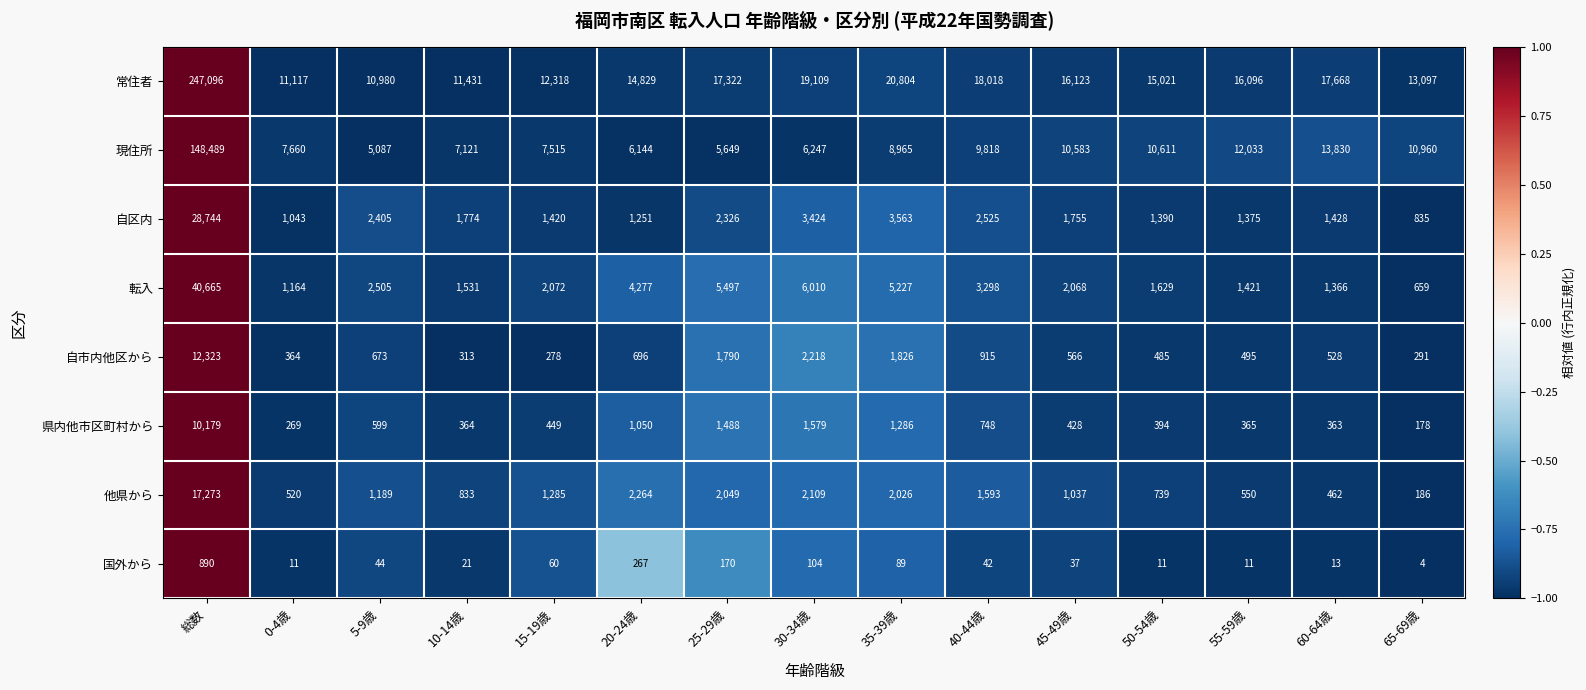

Which series has the widest spread of values?

常住者